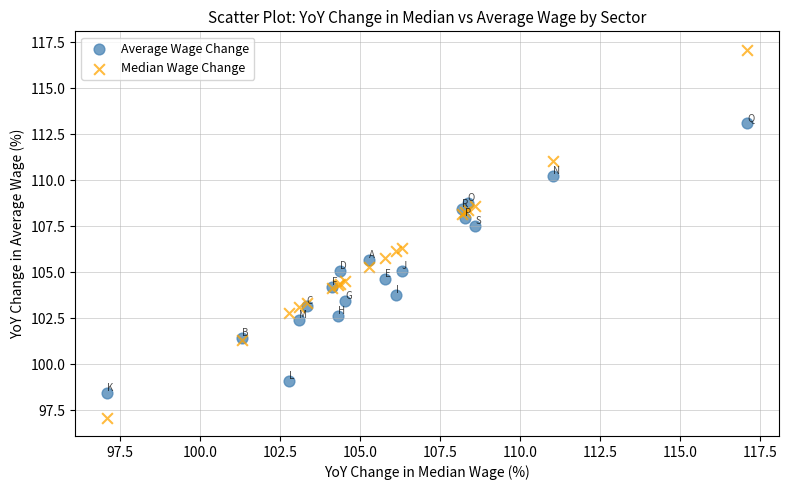

Which series has the widest spread of Y values?

Median Wage Change